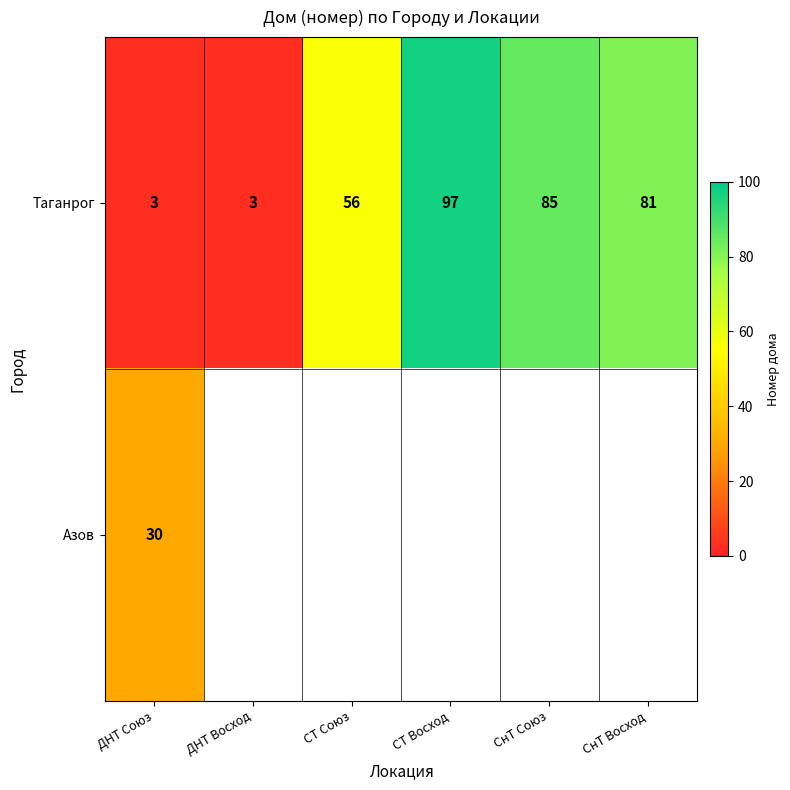

Which label corresponds to the smallest value in the chart?

ДНТ Союз